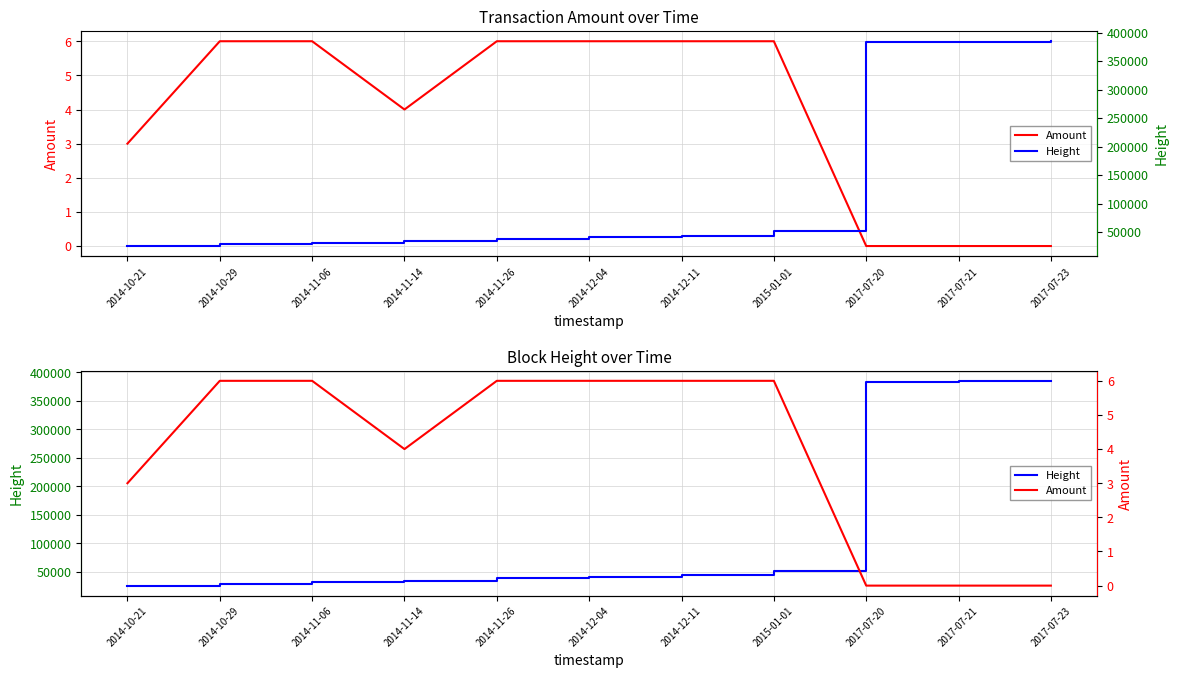

List the series in order of their peak value, lowest first.

Amount, Height